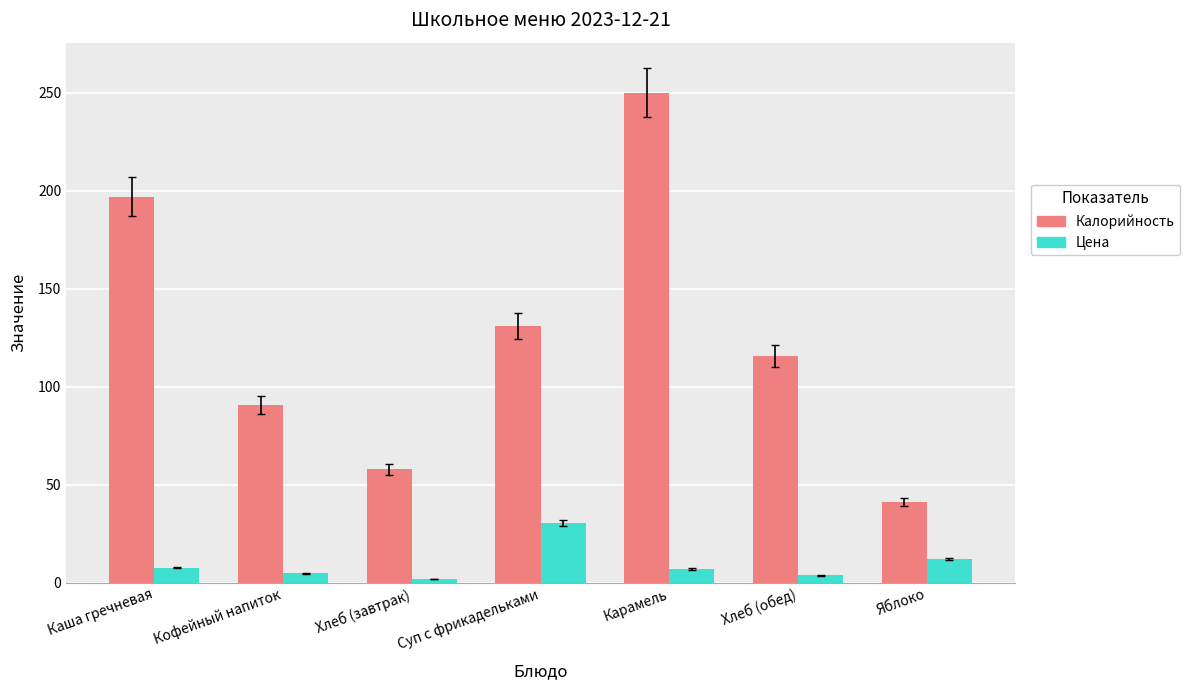

Rank the series by their maximum value, from highest to lowest.

Калорийность, Цена